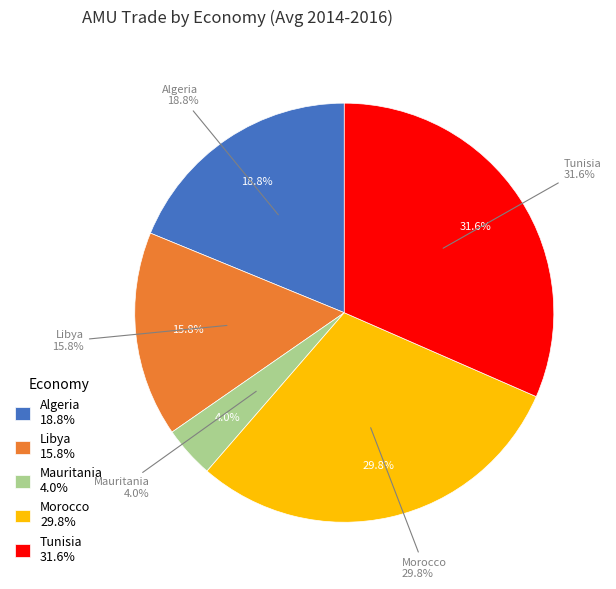

Which slice is the largest?

Tunisia